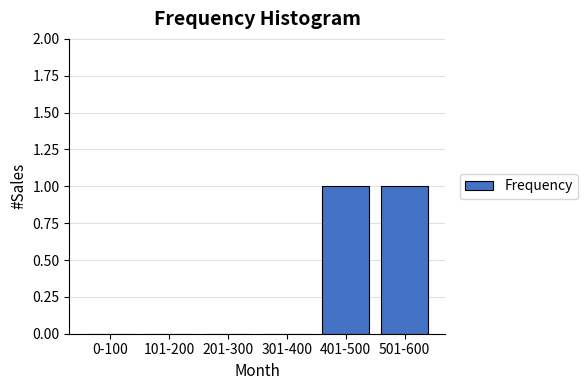

Reading right to left, transcribe all the data shown in this chart.

501-600=1	401-500=1	301-400=0	201-300=0	101-200=0	0-100=0